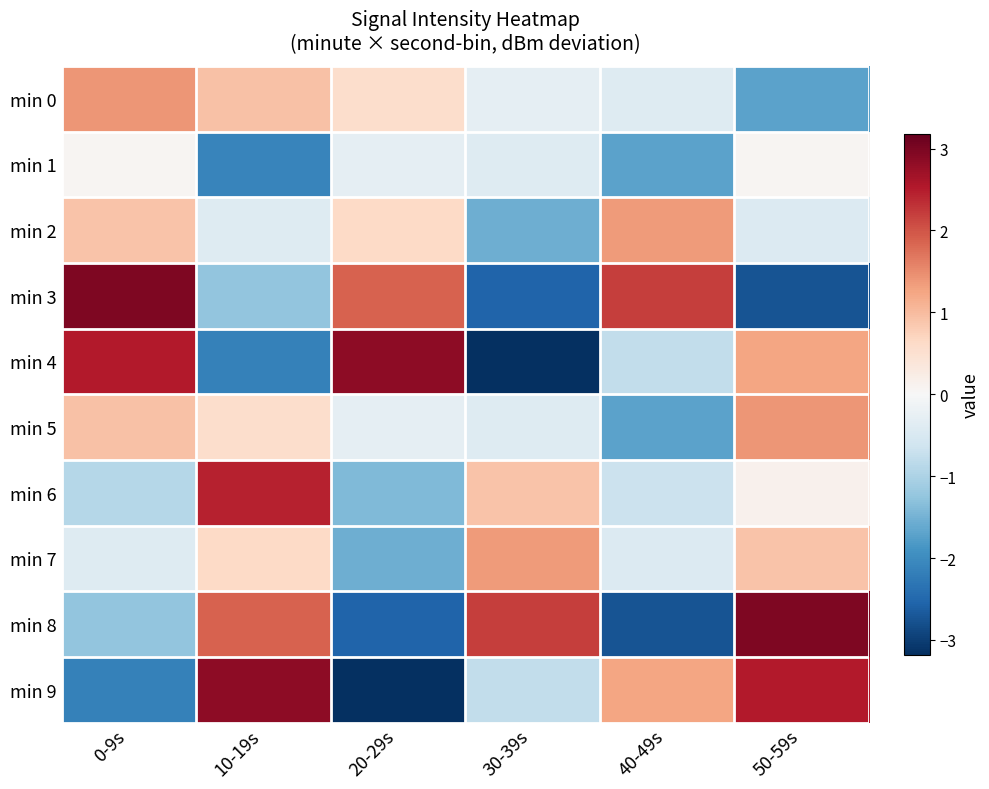

What is the greatest value displayed?

3.0